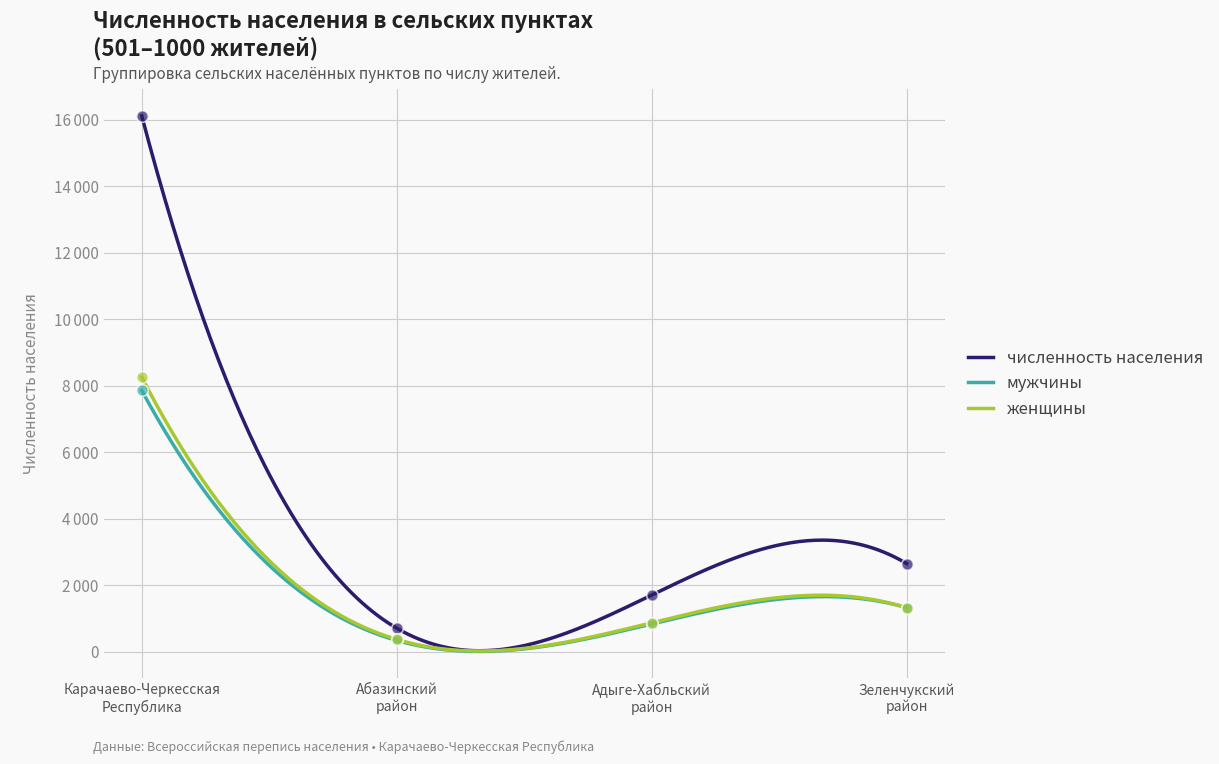

Is the value of мужчины at Абазинский
район greater than the value of женщины at Зеленчукский
район?

No